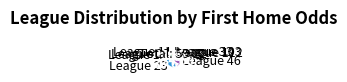

Count the number of slices in the pie.

8